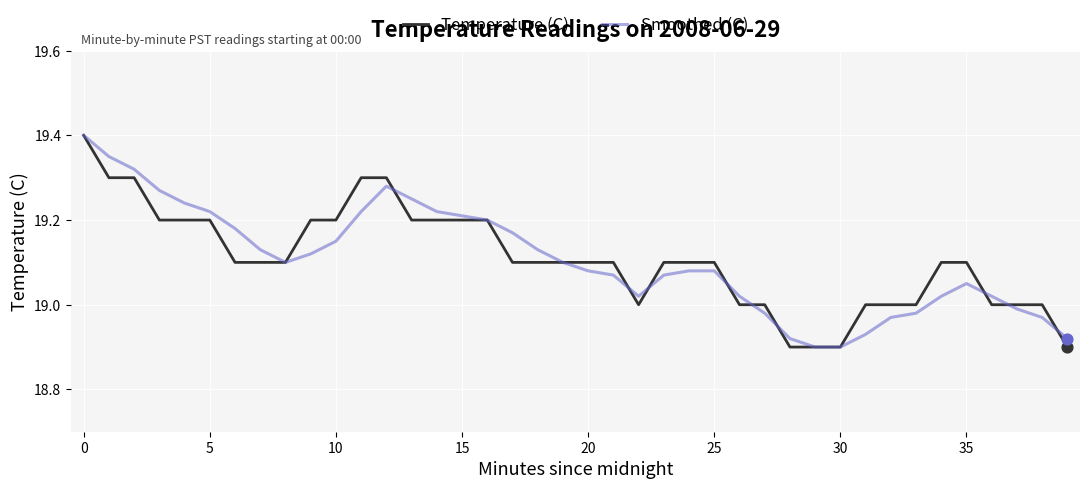

How many lines are shown in the chart?

2